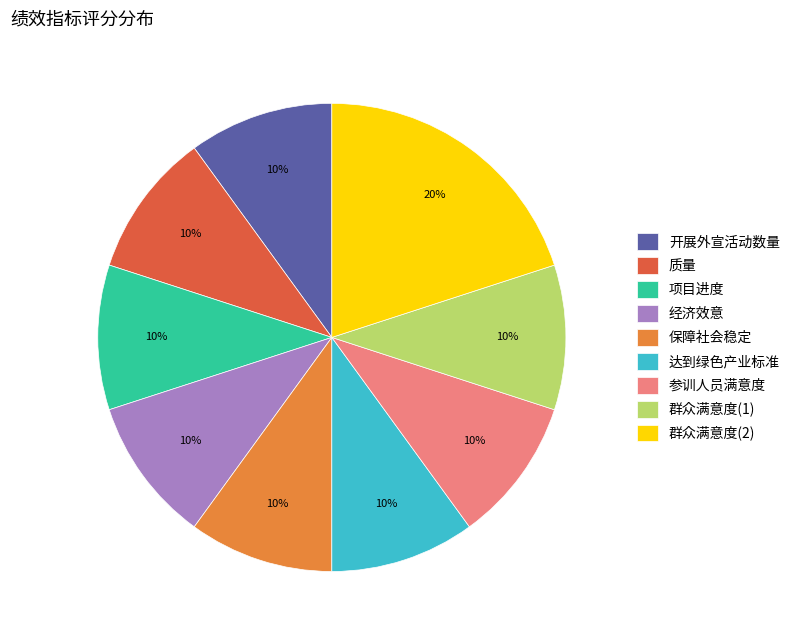

Count the number of slices in the pie.

9